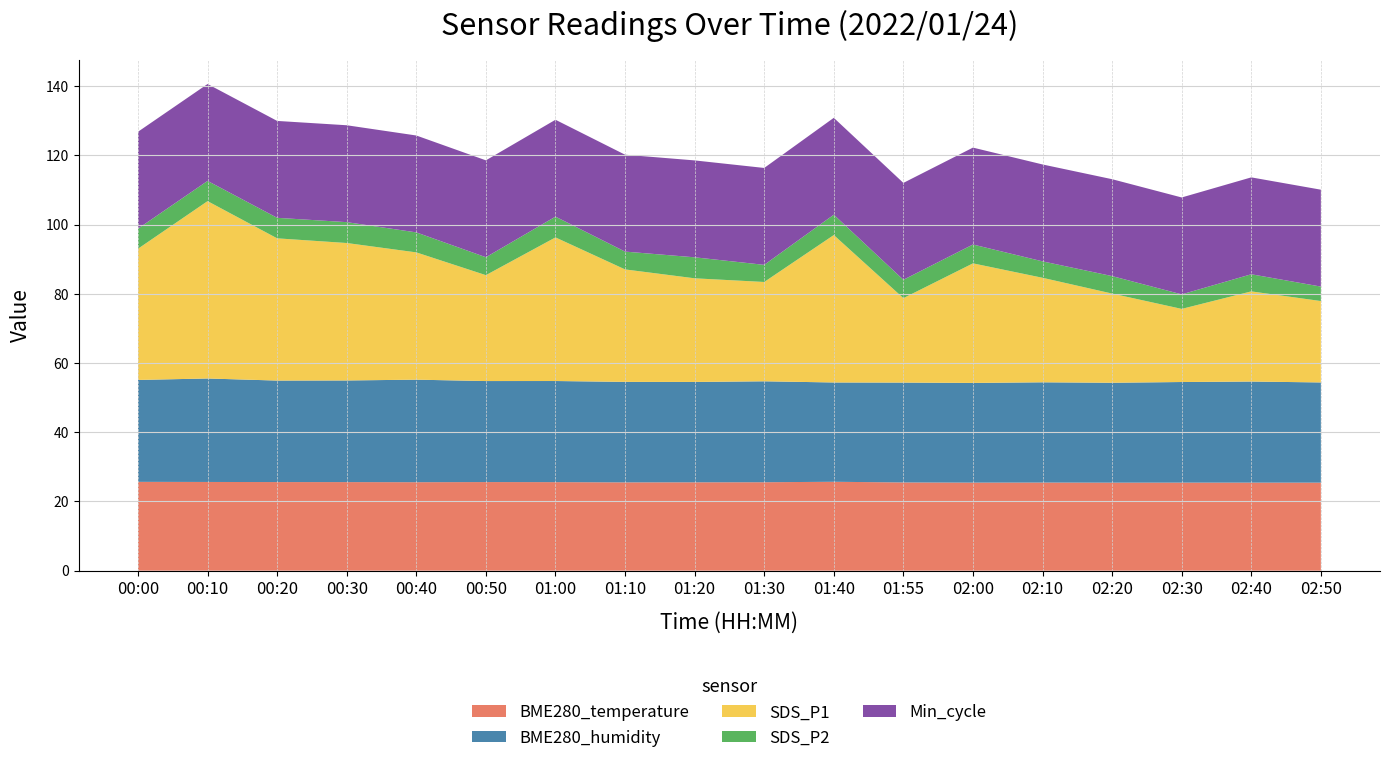

What is the minimum value for BME280_temperature?

25.4